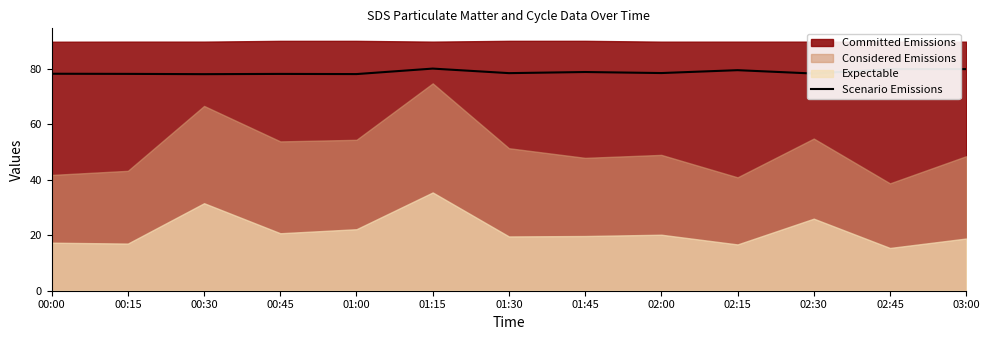

List the labels in order of value, smallest first.

00:30, 01:00, 00:45, 00:15, 00:00, 02:30, 01:30, 02:00, 01:45, 02:15, 03:00, 02:45, 01:15